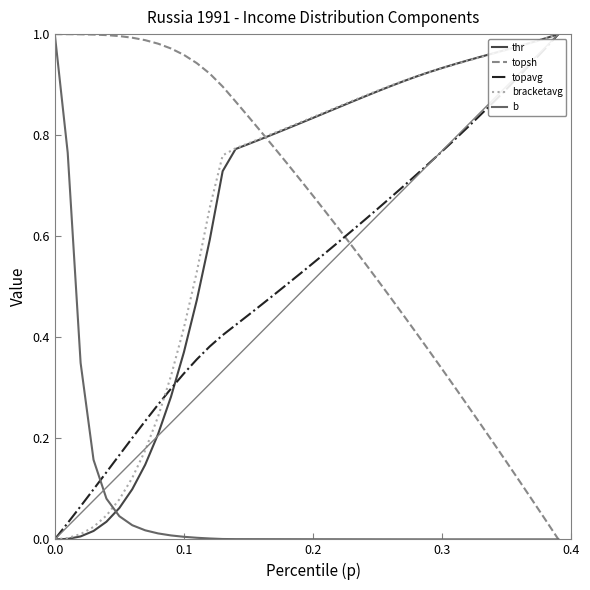

How many intersections are there between topsh and topavg?

1